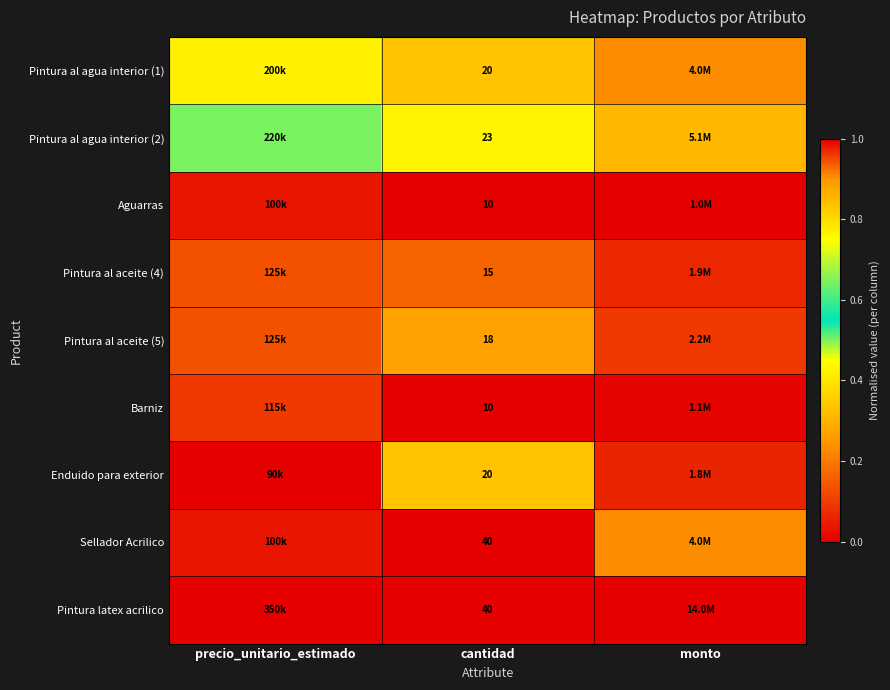

What is the spread (max minus min) of values at cantidad?

30.0